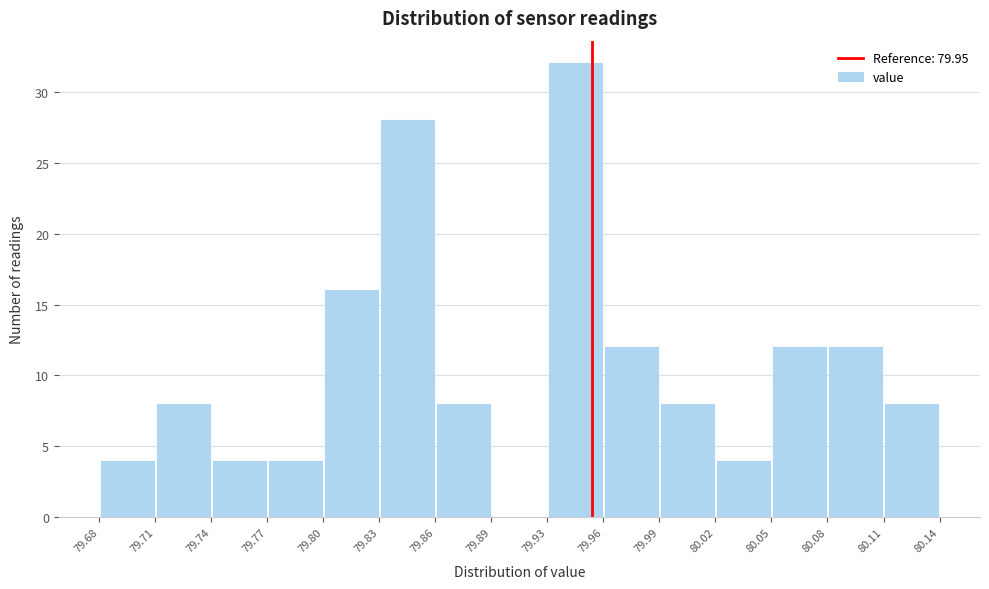

Which range on the x-axis has the tallest bar?

79.93 to 79.96